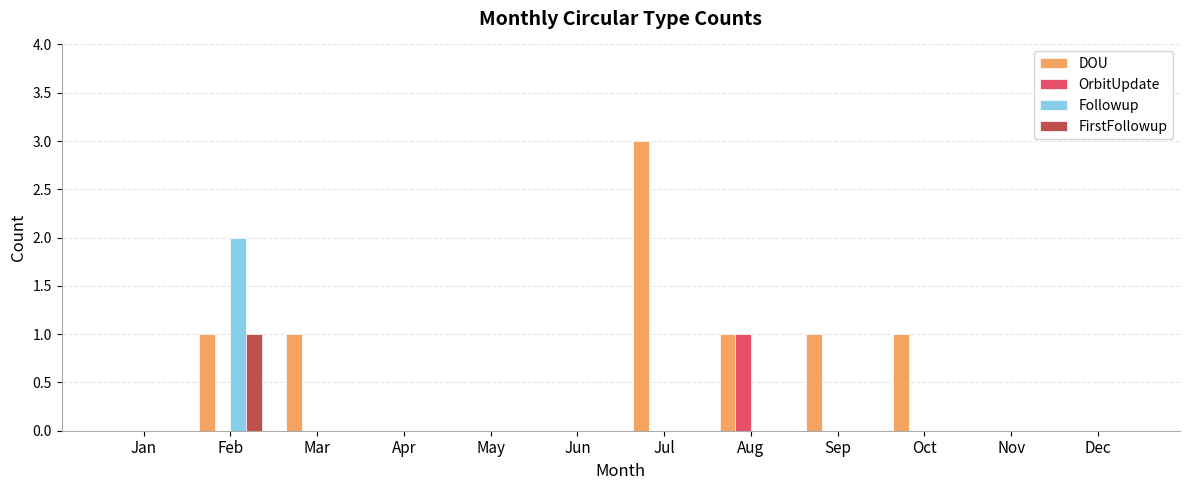

Which series has the largest total across all categories?

DOU